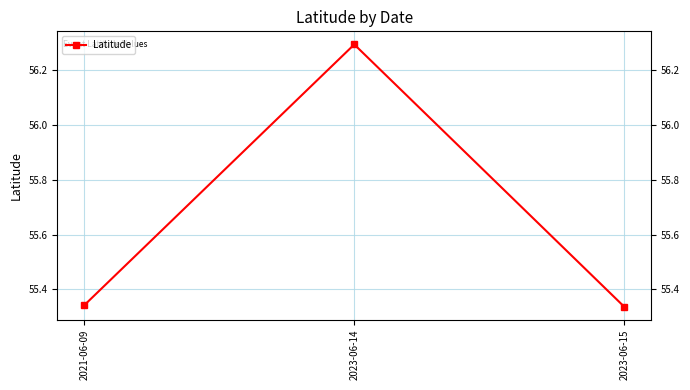

The chart shows a value of 55.3 at 2021-06-09. True or false?

True